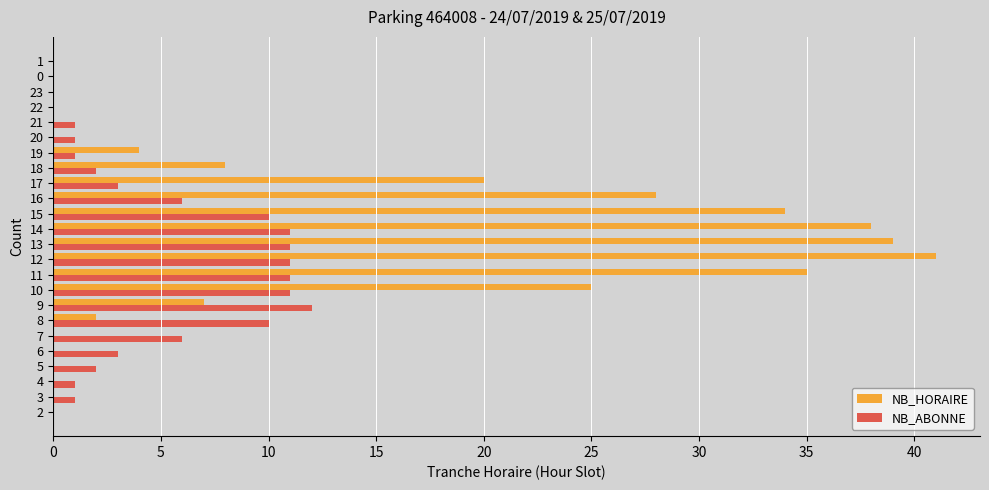

Which series has the largest total across all categories?

NB_HORAIRE